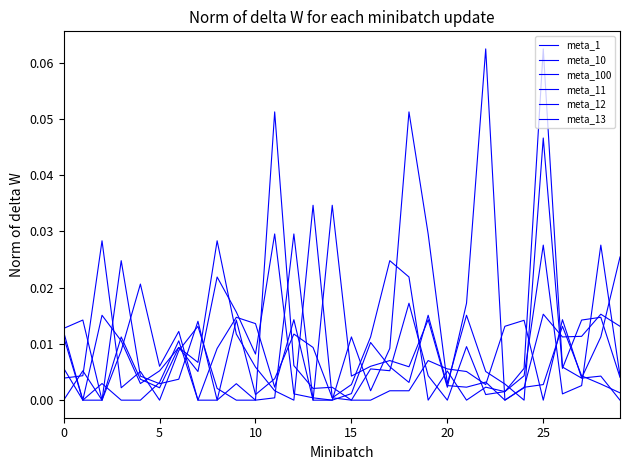

After their last crossing, which series has the higher values: meta_1 or meta_12?

meta_12